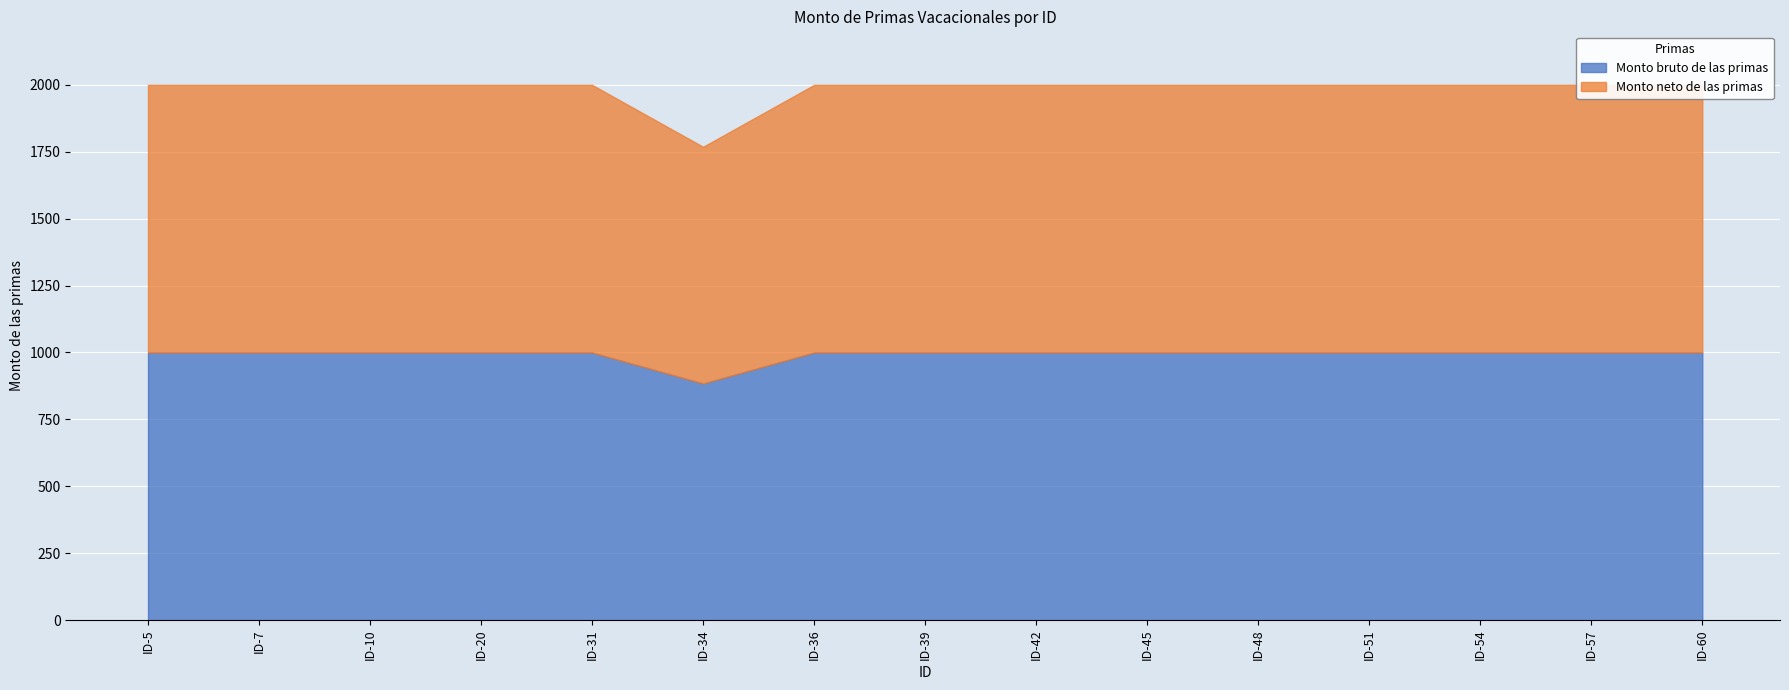

List the labels in order of Monto bruto de las primas value, largest first.

ID-5, ID-7, ID-10, ID-20, ID-31, ID-36, ID-39, ID-42, ID-45, ID-48, ID-51, ID-54, ID-57, ID-60, ID-34